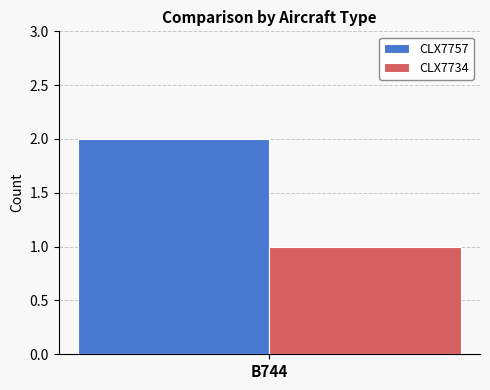

Which series has the largest range (max minus min)?

CLX7757